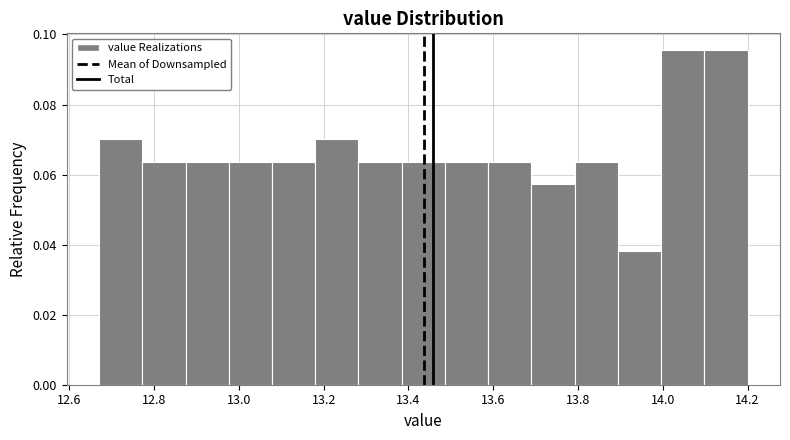

Reading left to right, transcribe this chart: for each bar, give the range it covers on the x-axis and its height. Neither the bar edges nor the heights are printed on the chart, so give them approximately, as read against the axes.

12.670 to 12.772: 0.070
12.772 to 12.874: 0.064
12.874 to 12.976: 0.064
12.976 to 13.078: 0.064
13.078 to 13.180: 0.064
13.180 to 13.282: 0.070
13.282 to 13.384: 0.064
13.384 to 13.486: 0.064
13.486 to 13.588: 0.064
13.588 to 13.690: 0.064
13.690 to 13.792: 0.058
13.792 to 13.894: 0.064
13.894 to 13.996: 0.038
13.996 to 14.098: 0.096
14.098 to 14.200: 0.096